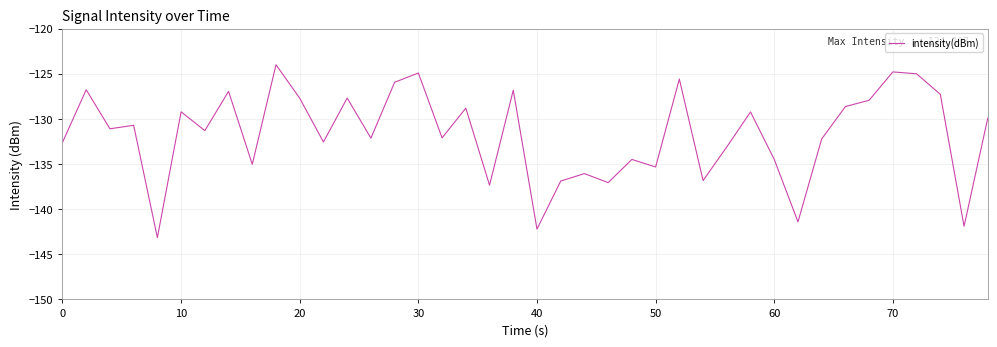

What is the greatest value displayed?

-124.0